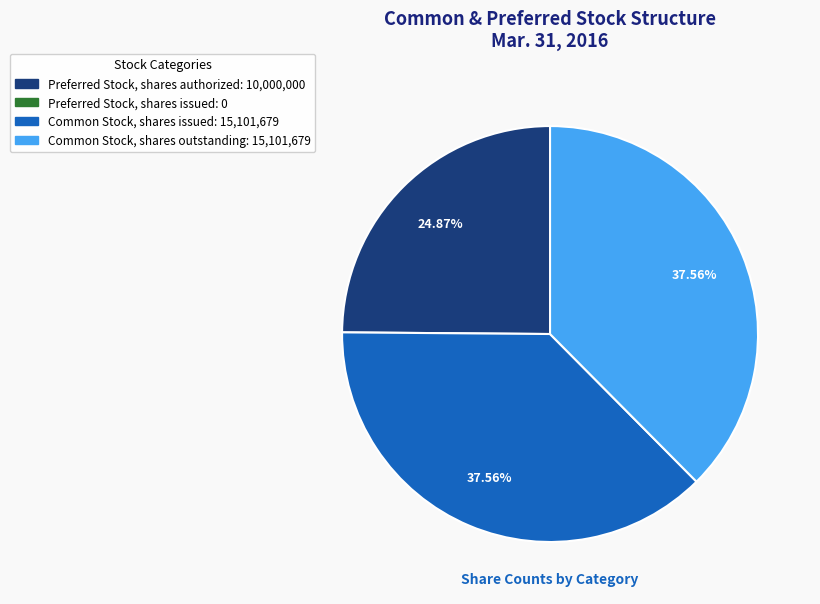

To the nearest percent, what is the average slice percentage?

33%